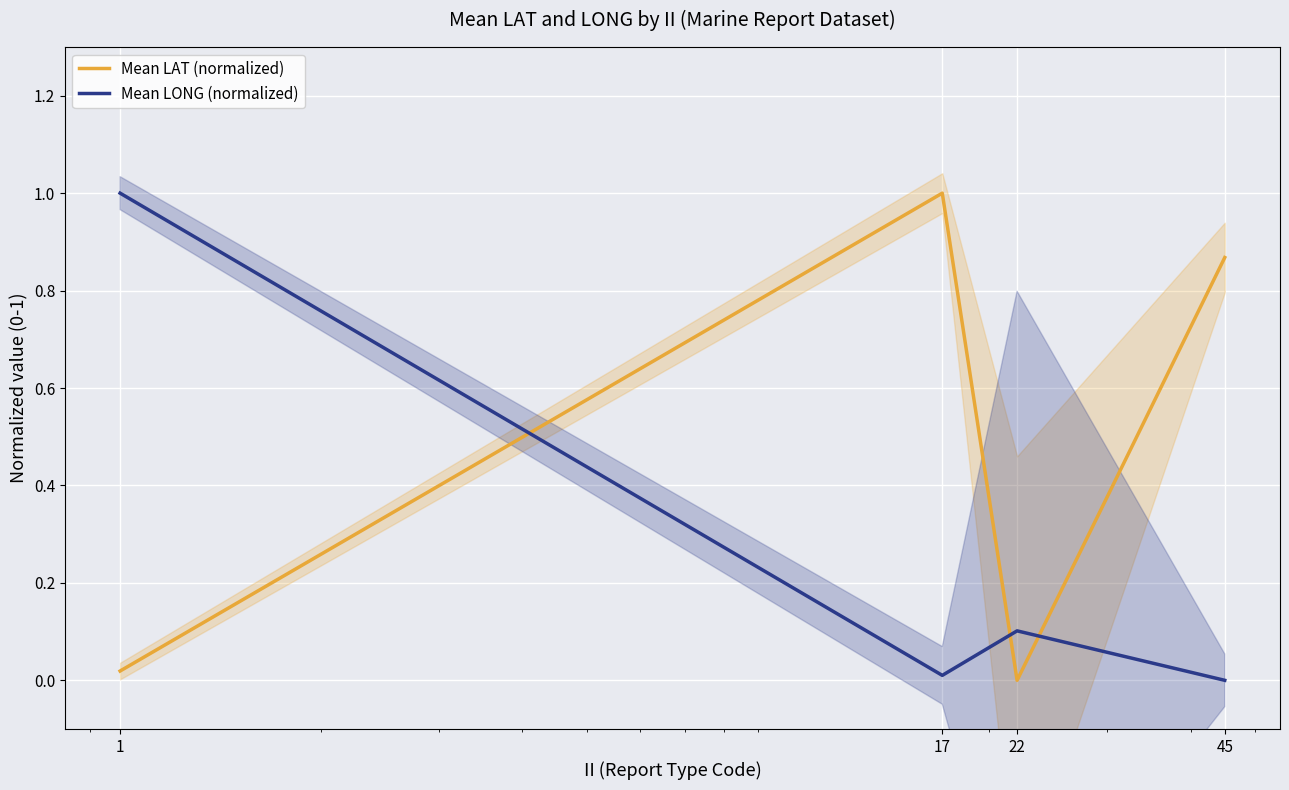

At which label is Mean LAT (normalized) closest to 0?

22